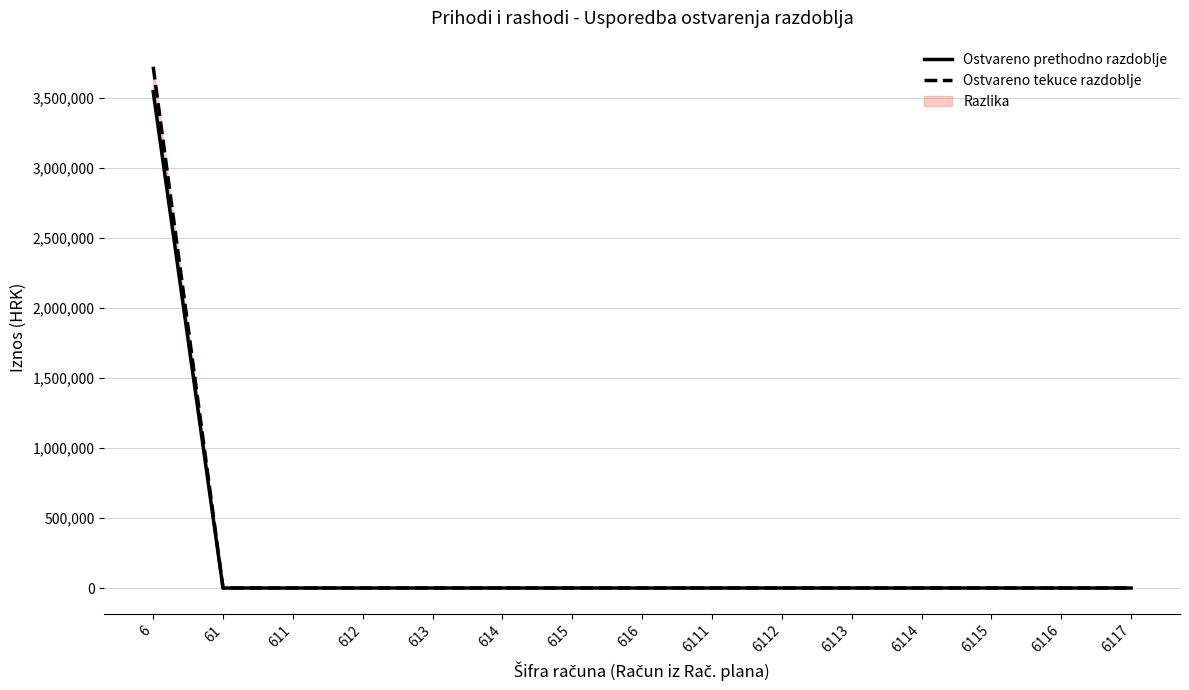

True or false: Ostvareno prethodno razdoblje has more than 2 points higher than both neighbors.

False